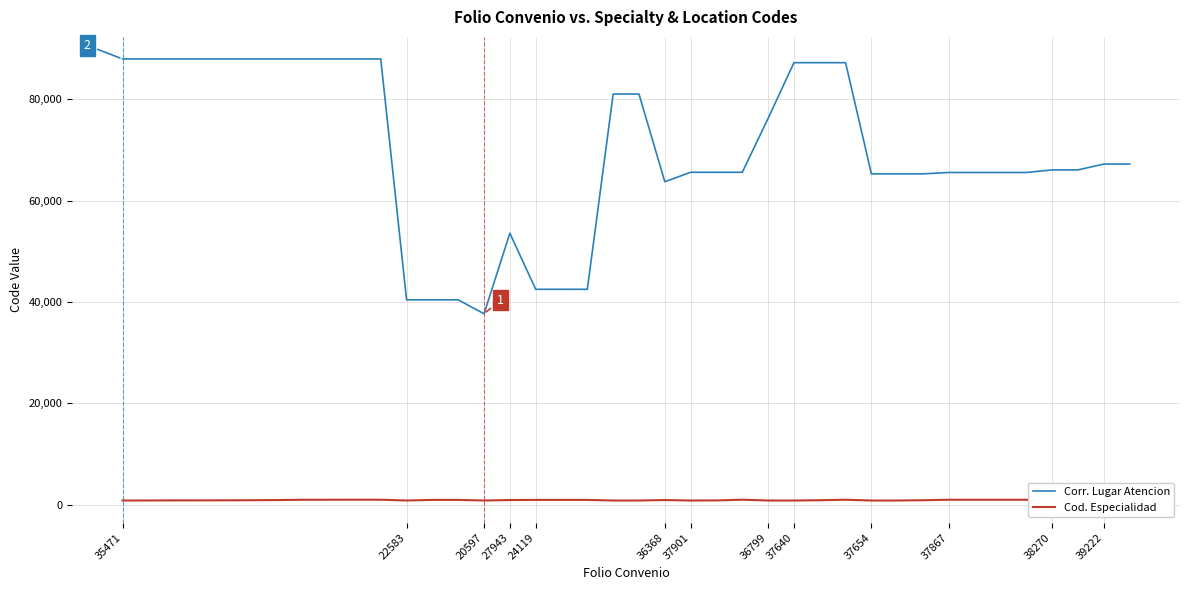

How many lines are shown in the chart?

2